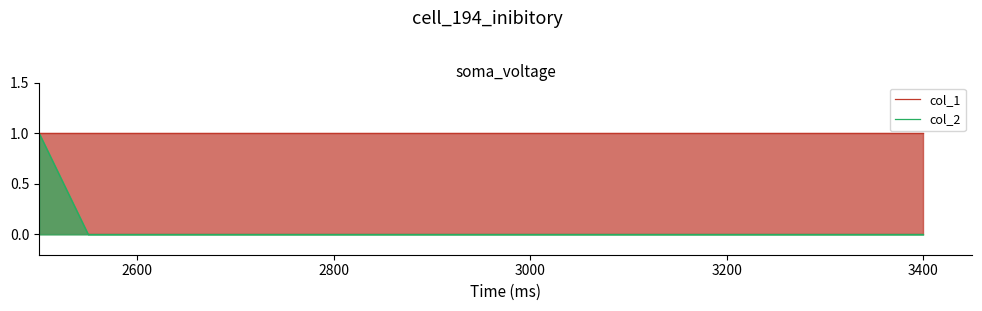

Reading left to right, transcribe all the data shown in this chart.

col_1: 1	1	1	1	1	1	1	1	1	1	1	1	1	1	1	1	1	1	1
col_2: 1	0	0	0	0	0	0	0	0	0	0	0	0	0	0	0	0	0	0